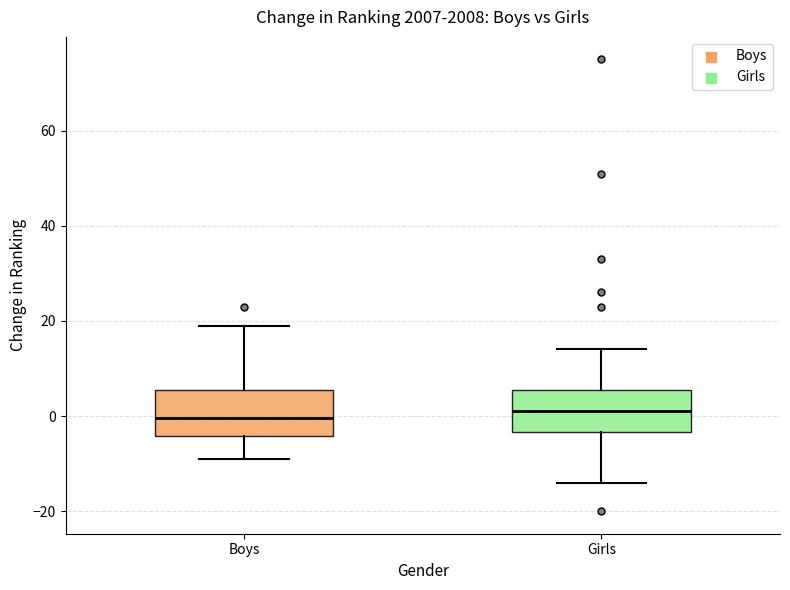

Reading left to right, transcribe this box plot: for each box, give where its median line is, the range the box spans, and where its two whiskers end, as read against the y-axis. The values are not printed on the chart, so give them approximately, as read against the axis.

Boys: median 0, box -4 to 6, whiskers -8 to 20
Girls: median 2, box -4 to 6, whiskers -14 to 14